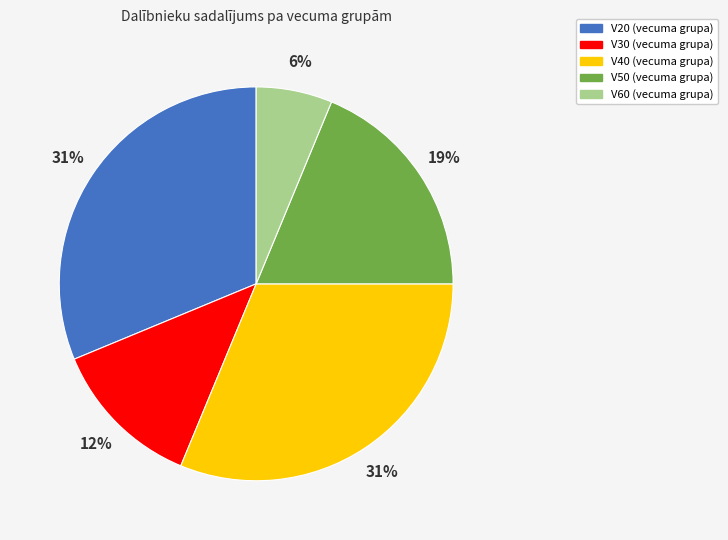

To the nearest percent, what is the difference between the largest and smallest slice percentages?

25%